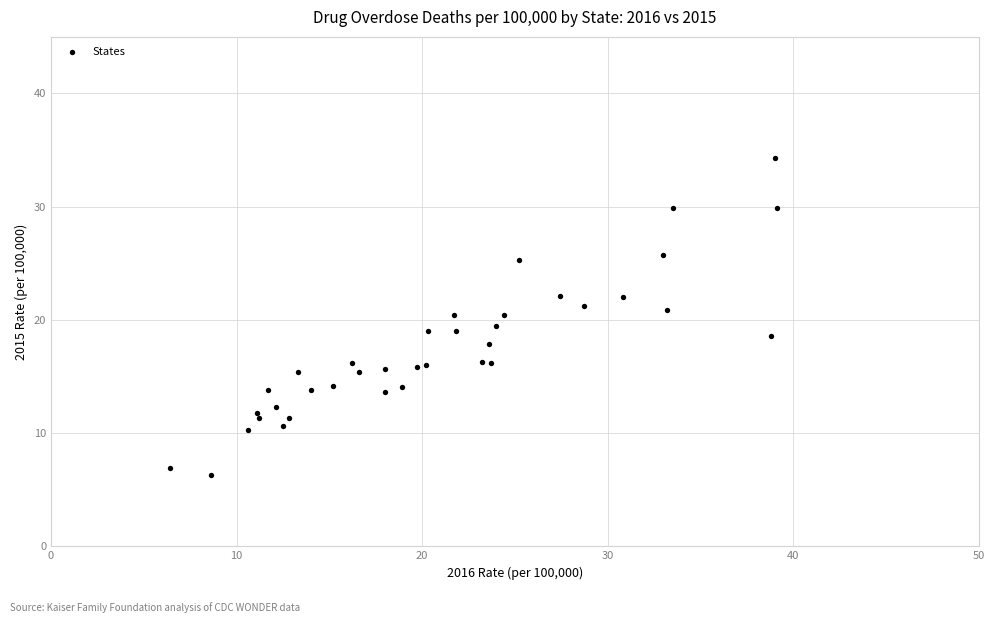

What is the range of X values (max minus min)?

32.7